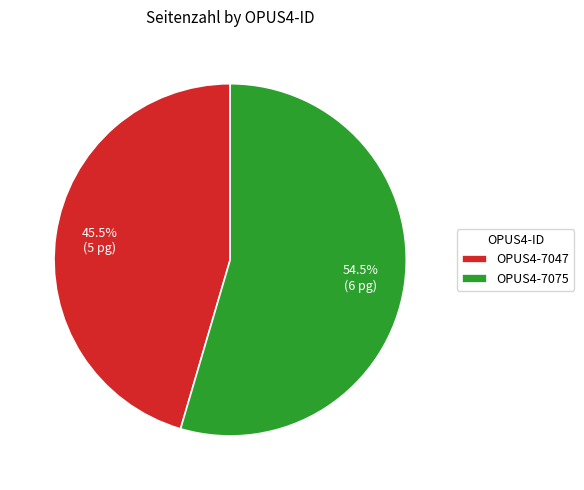

Does any single category account for the majority?

Yes